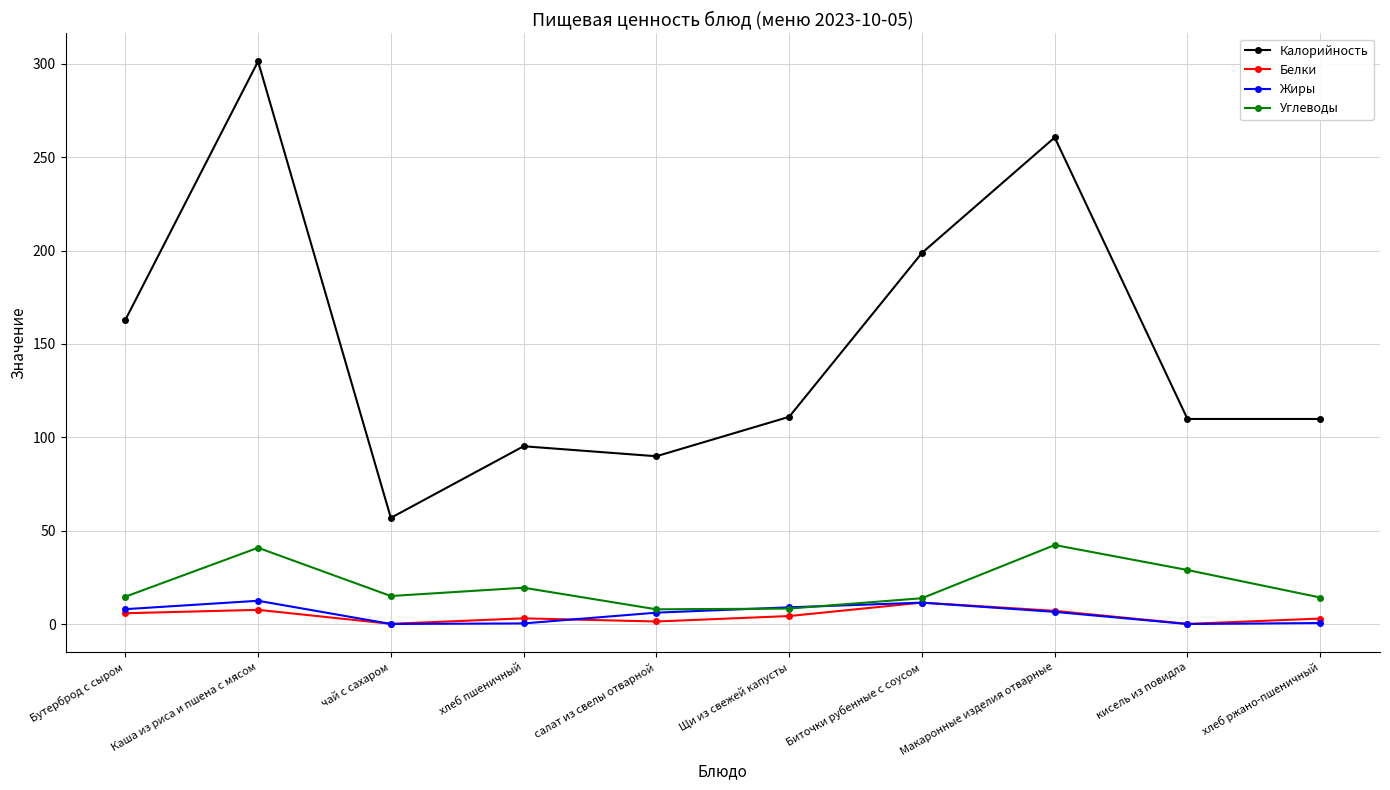

True or false: Жиры and Калорийность cross at least once.

False